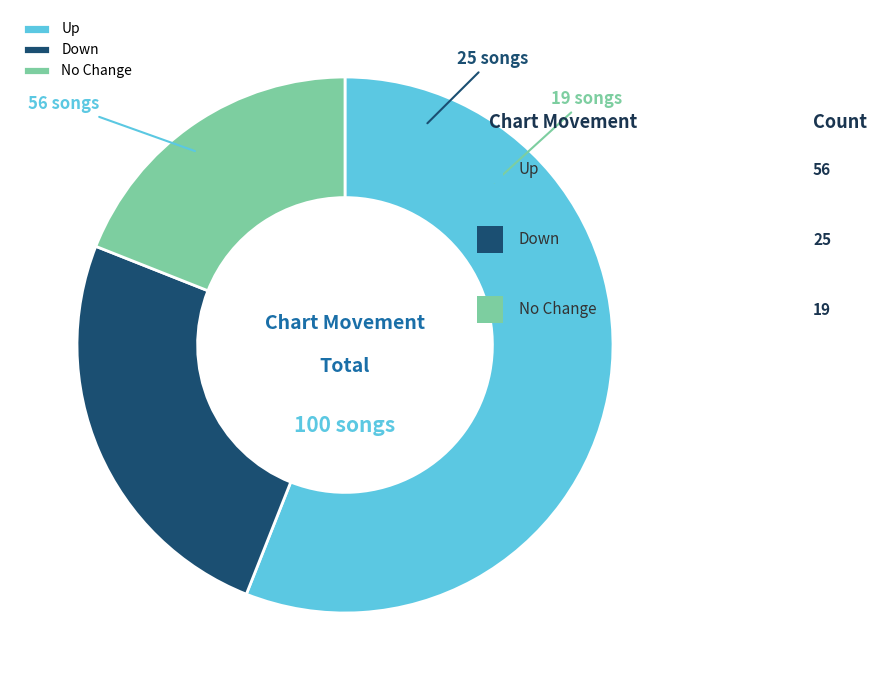

What is the largest slice in the pie chart?

Up